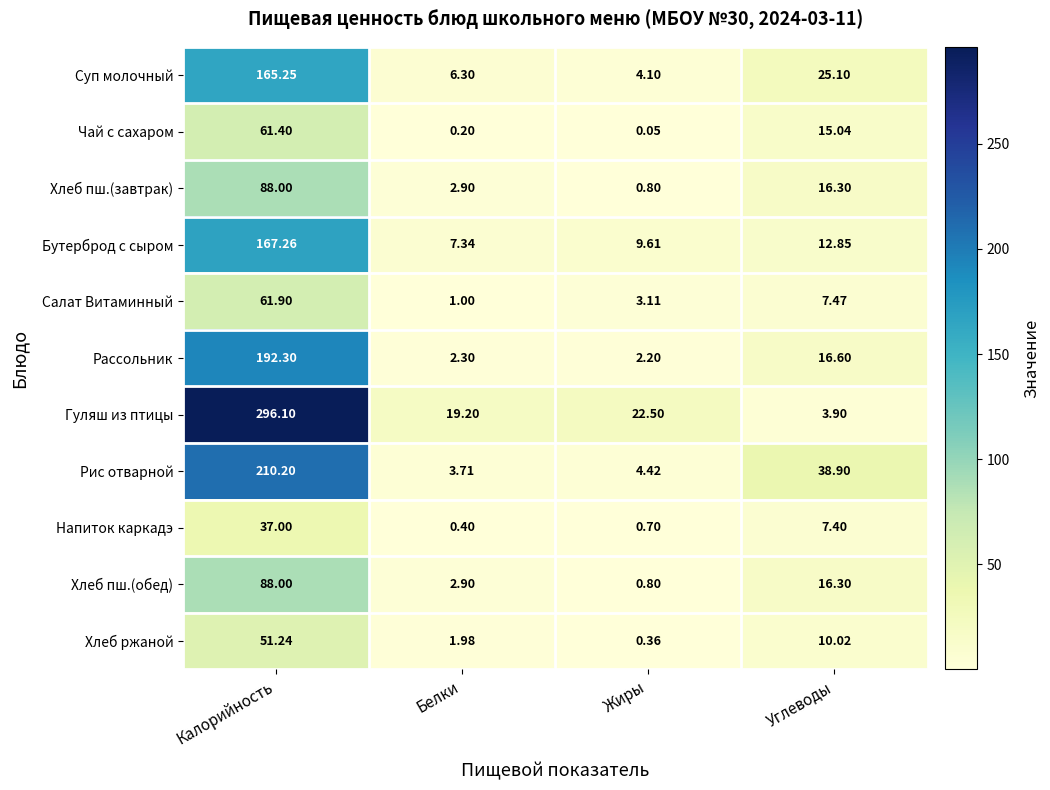

At which category does the chart reach its peak across all series?

Калорийность